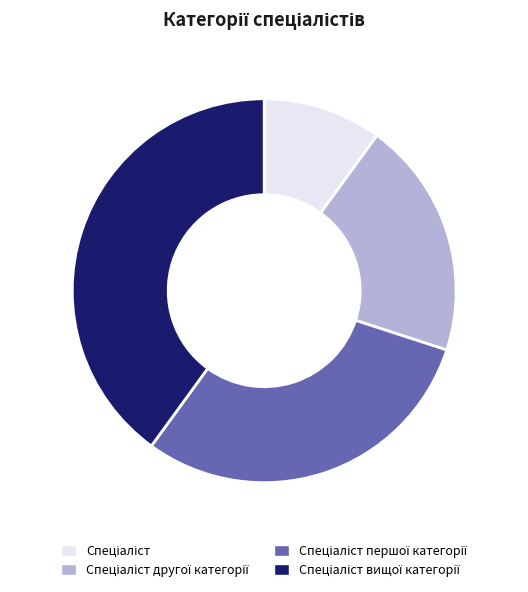

Is there a majority slice in this chart?

No